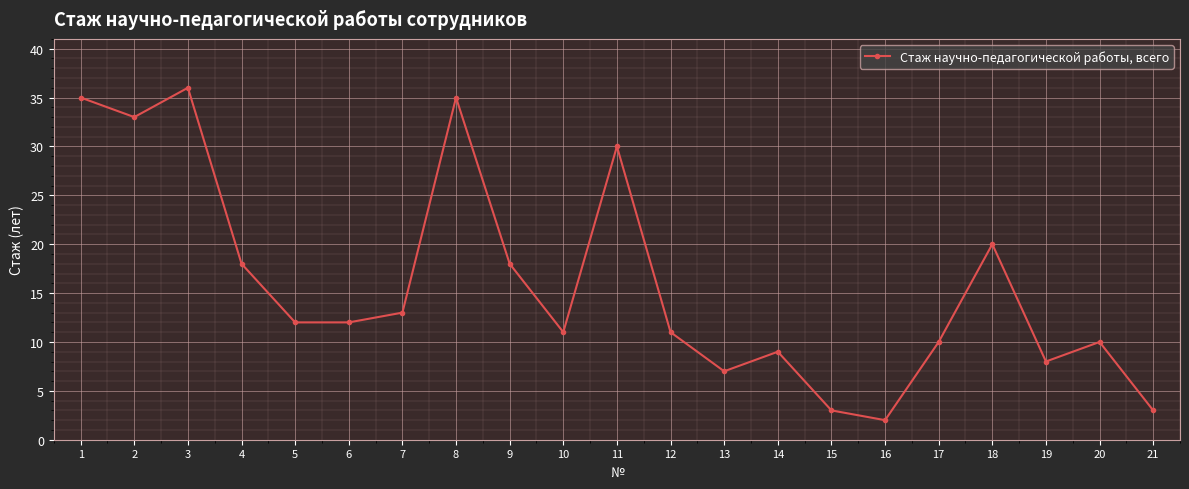

What is the difference between the maximum and minimum values?

34